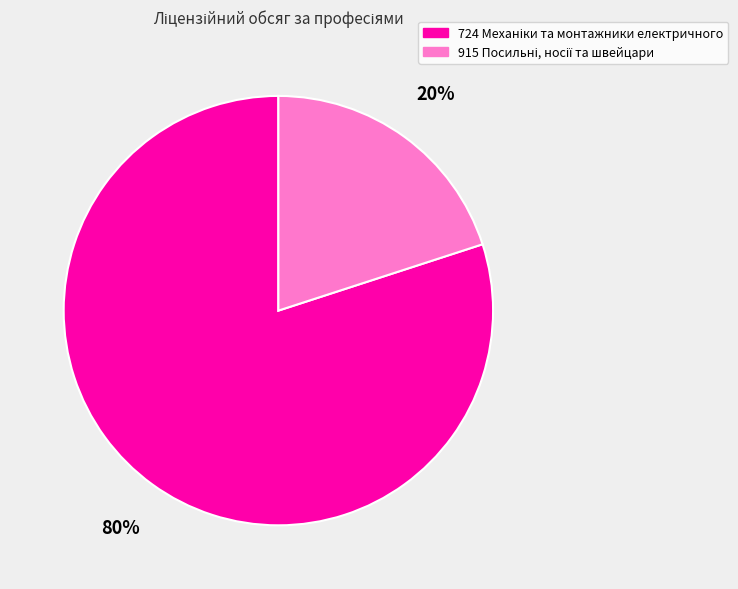

To the nearest percent, what is the average slice percentage?

50%